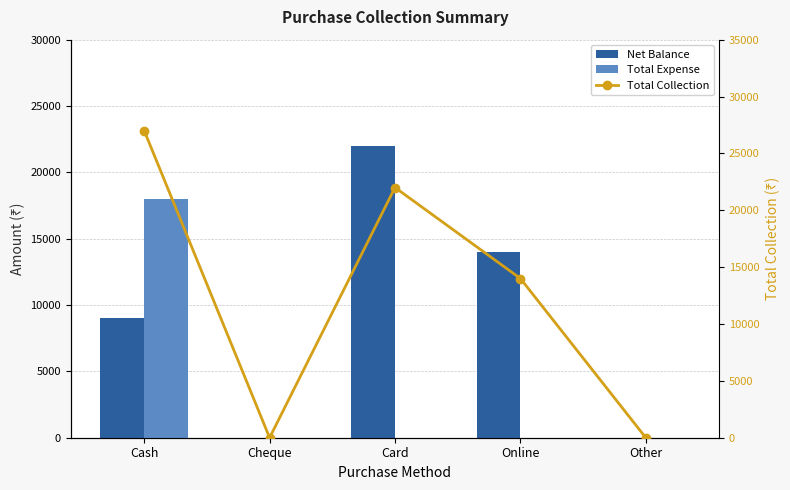

What is the label of the 3rd bar from the left?

Card